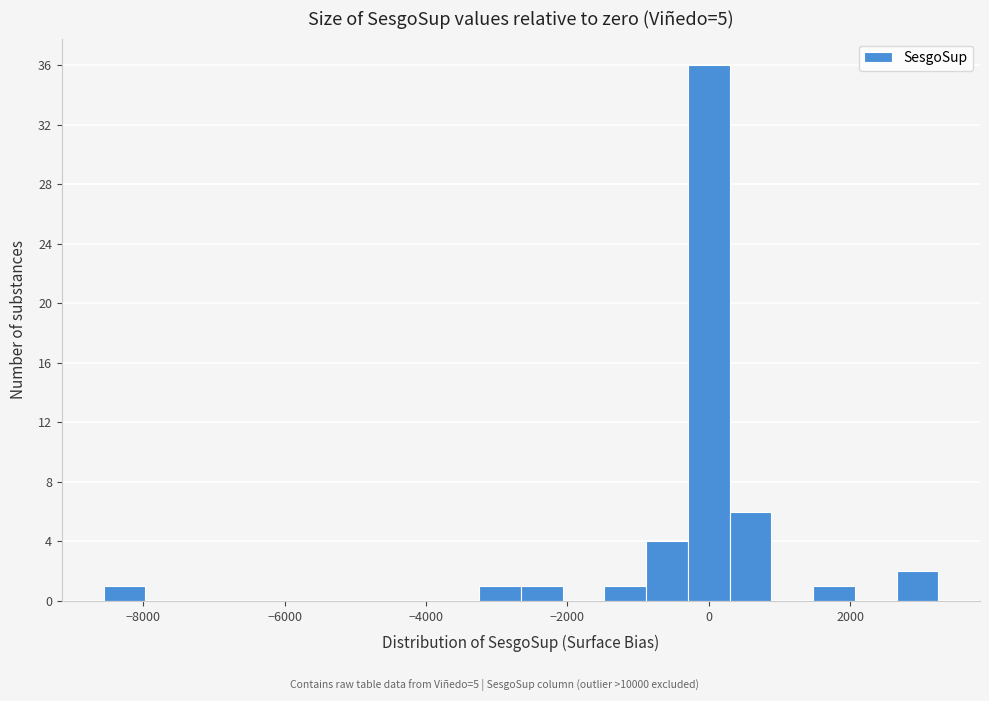

Read against the x-axis, roughly where is the centre of the tallest bar?

0